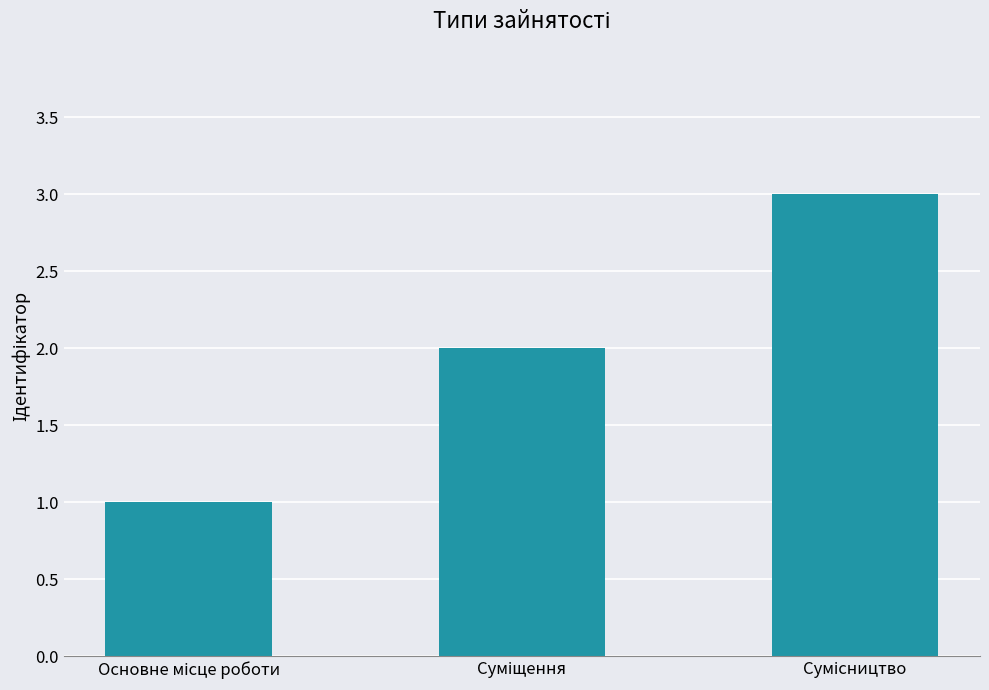

What is the greatest value displayed?

3